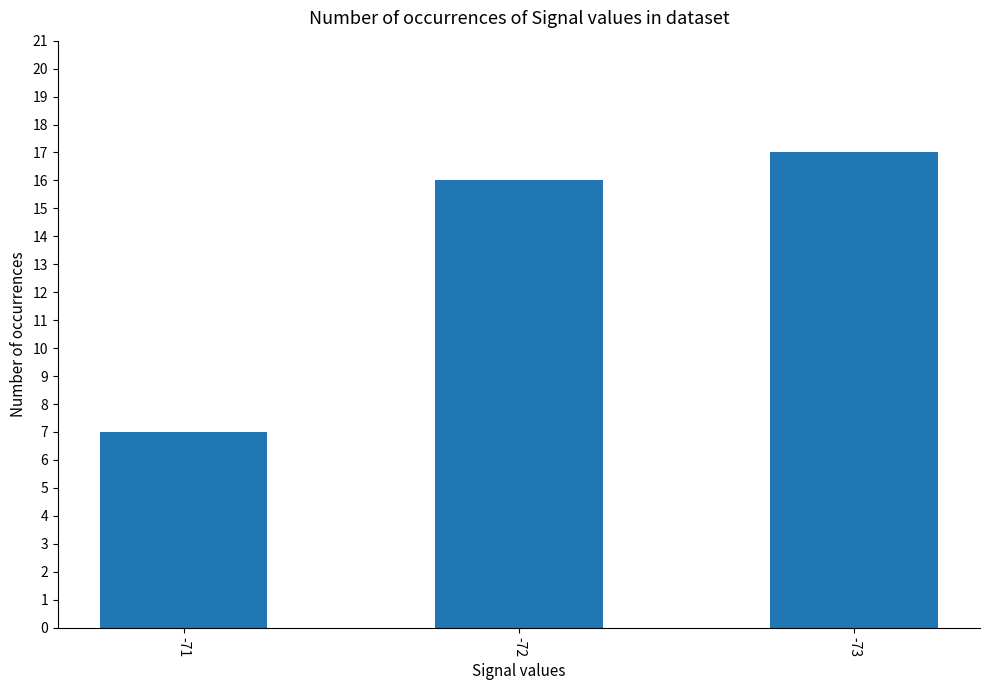

What is the greatest value displayed?

17